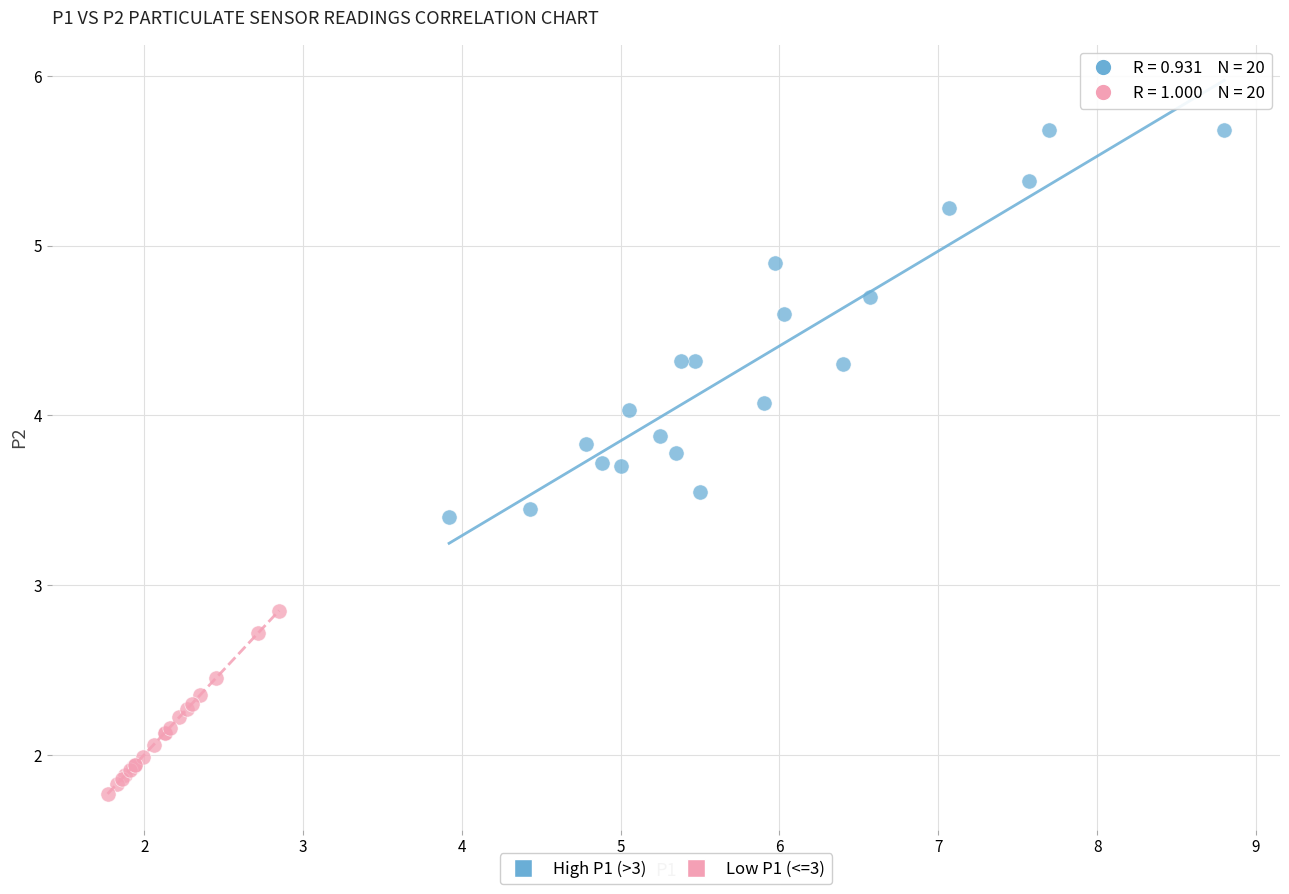

What are all the series names shown in the legend?

High P1 (>3), Low P1 (<=3)